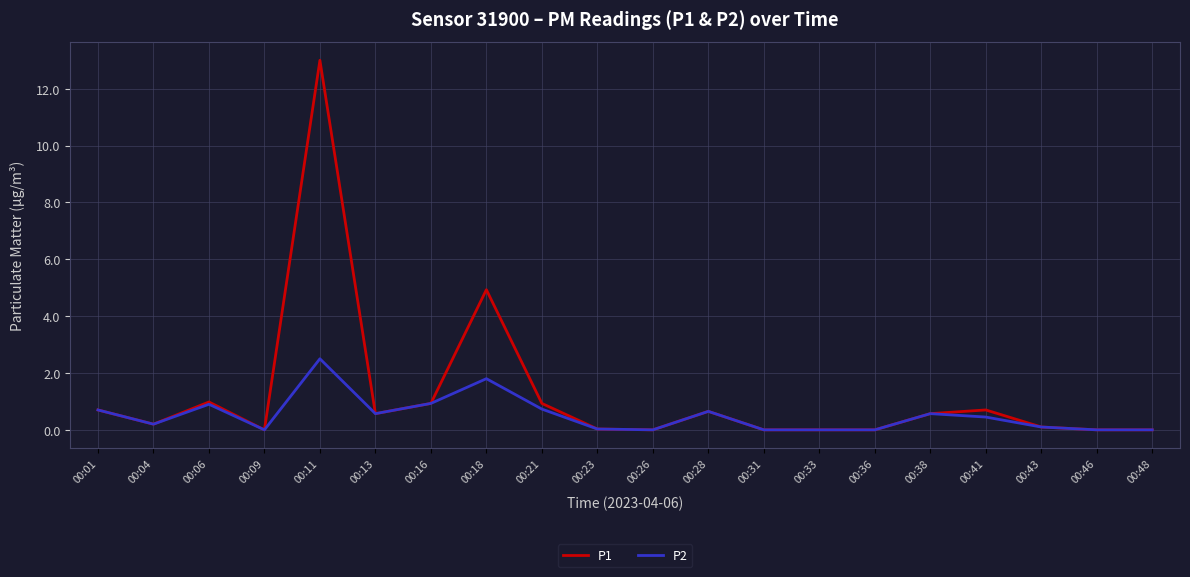

Which series has the widest spread of values?

P1